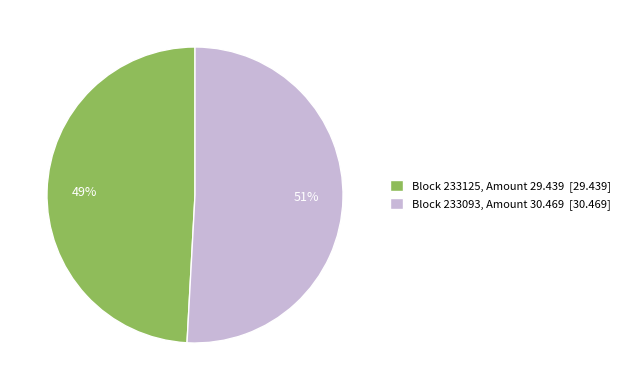

Is it true that Block 233093, Amount 30.469 [30.469] is 51% of the pie?

True